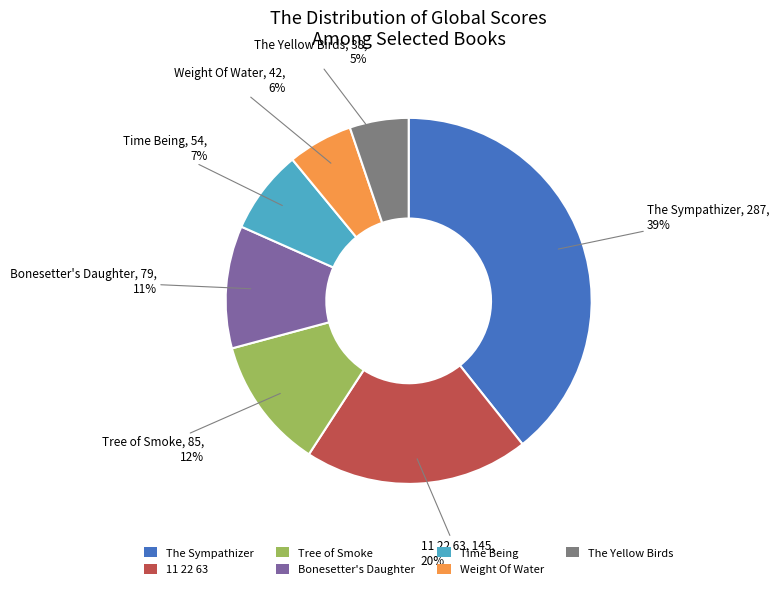

Which has a higher value, Bonesetter's Daughter or Time Being?

Bonesetter's Daughter